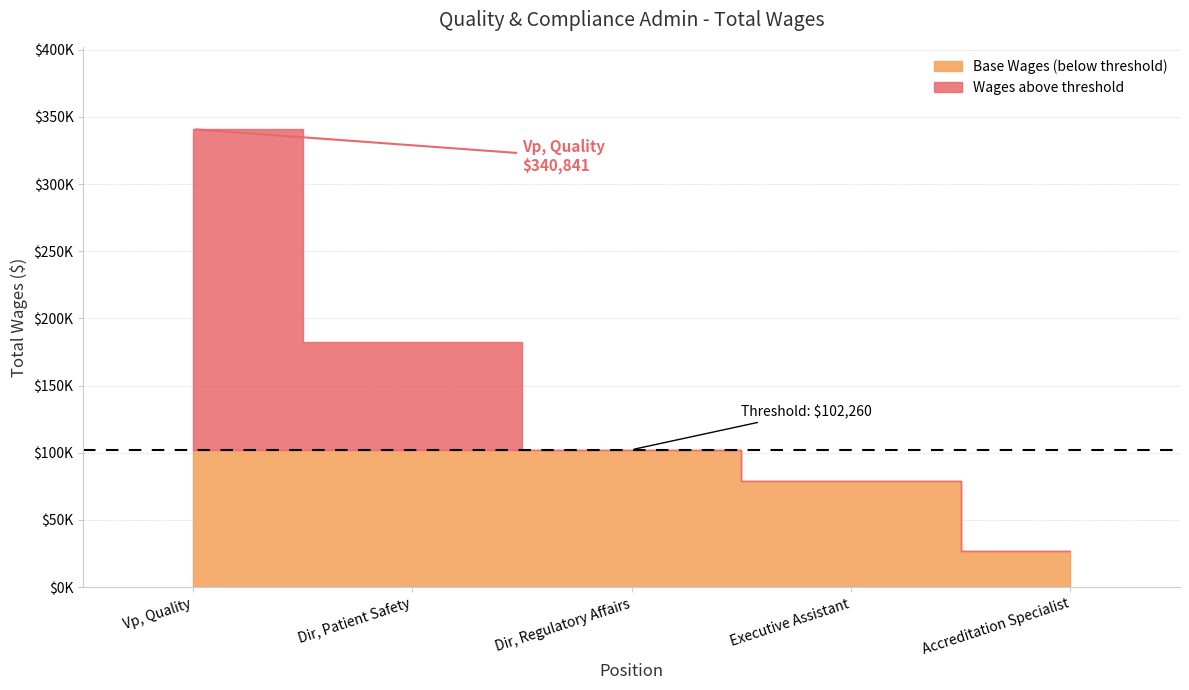

The value at Dir, Patient Safety is 95138. True or false?

False